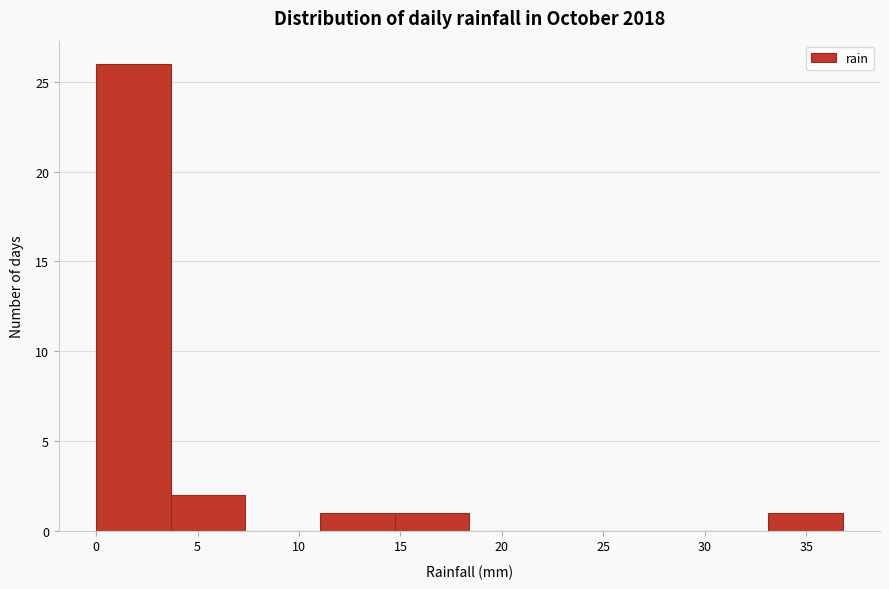

What is the height of the bar covering 33.0 to 37.0 on the x-axis? Neither the bar edges nor the heights are printed on the chart, so give them approximately, as read against the axes.

1